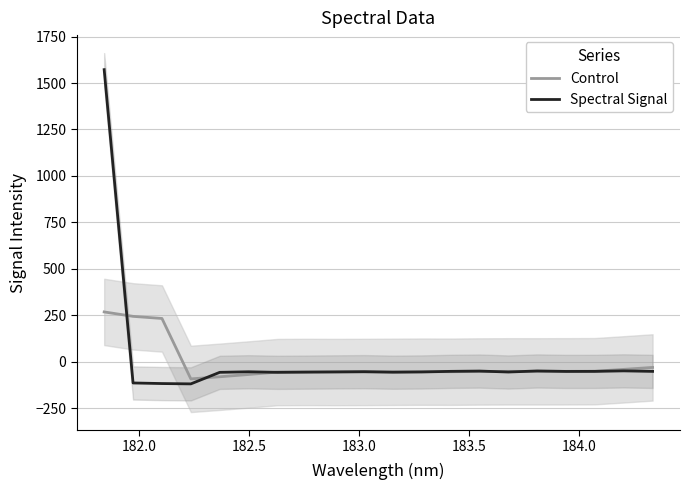

What is the difference between the second highest and minimum values in the Control series?

336.6